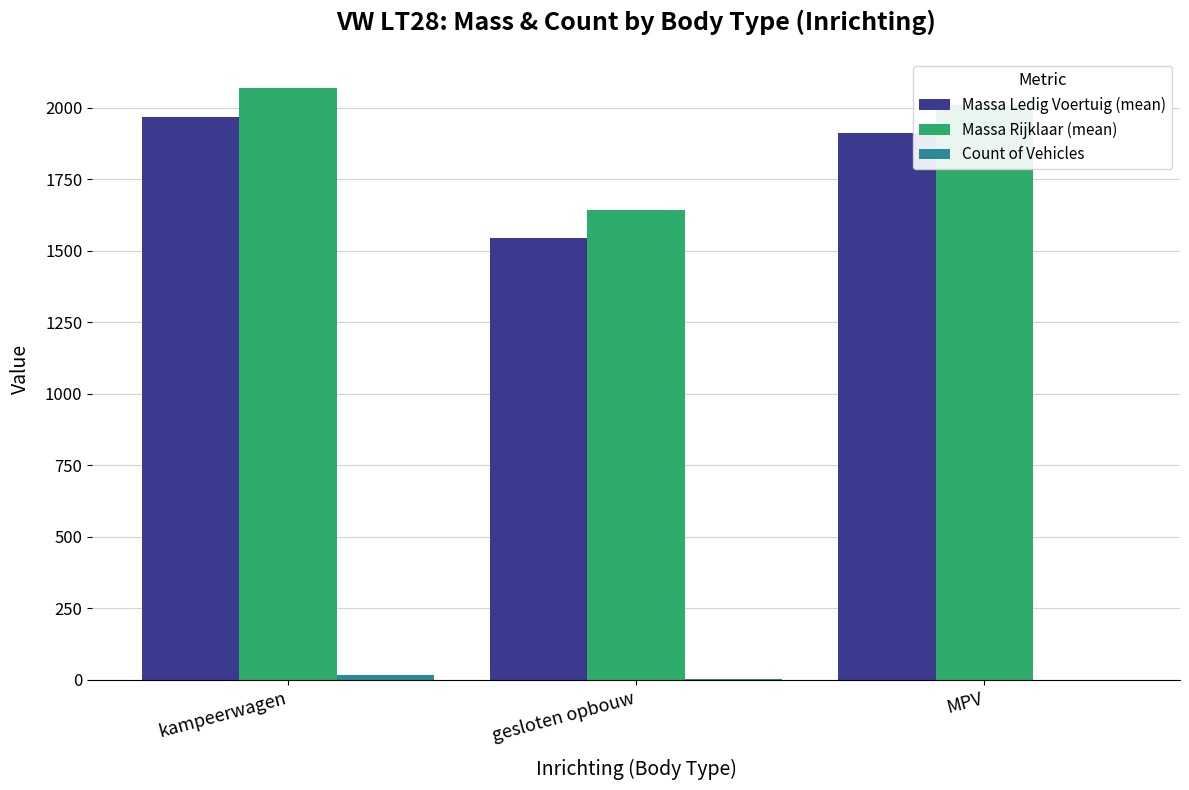

Count the number of data series in this chart.

3